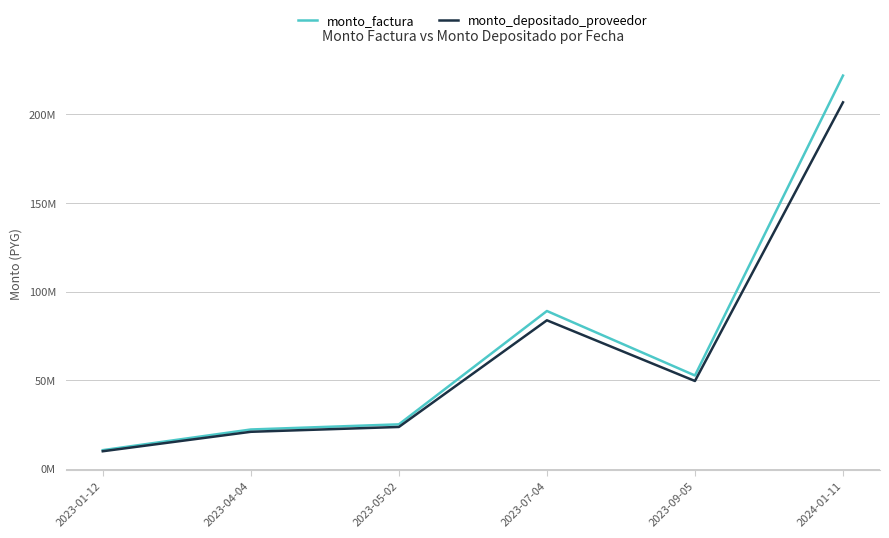

Does the chart have visible grid lines?

Yes